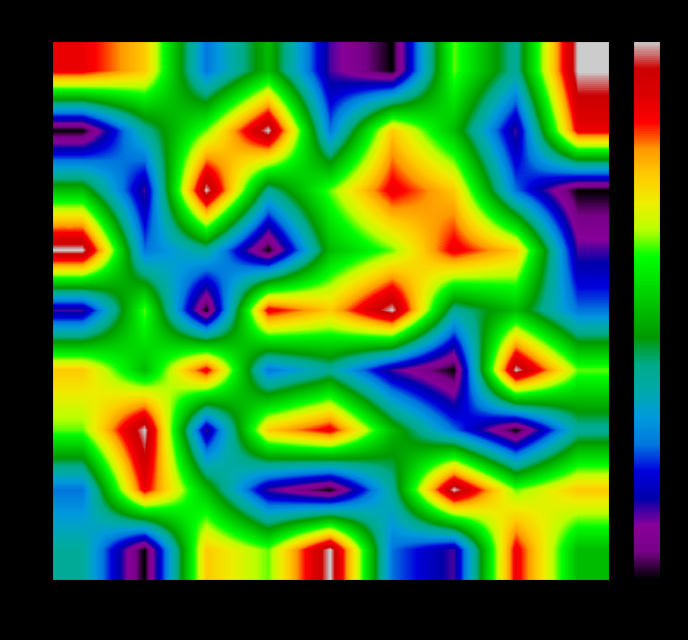

Count the number of categories in the chart.

9